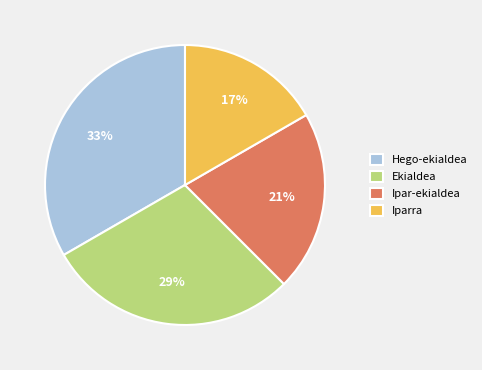

Combined, do Ekialdea and Iparra account for over 50%?

No